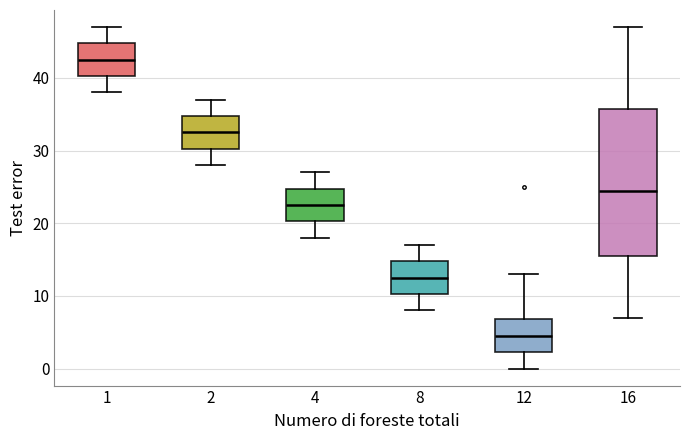

Which box's median line is the lowest?

12